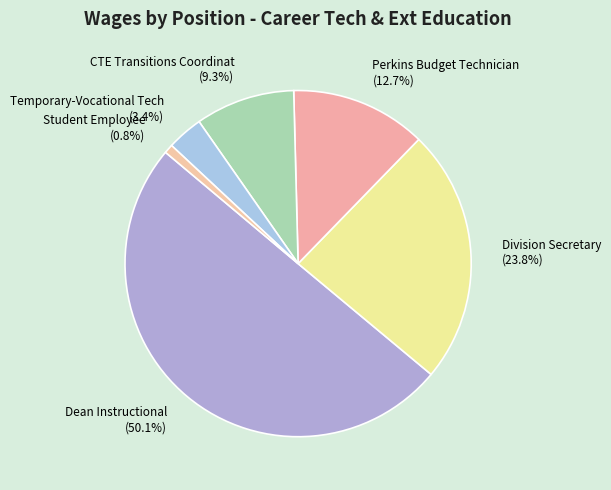

True or false: Perkins Budget Technician accounts for 13% of the total.

True